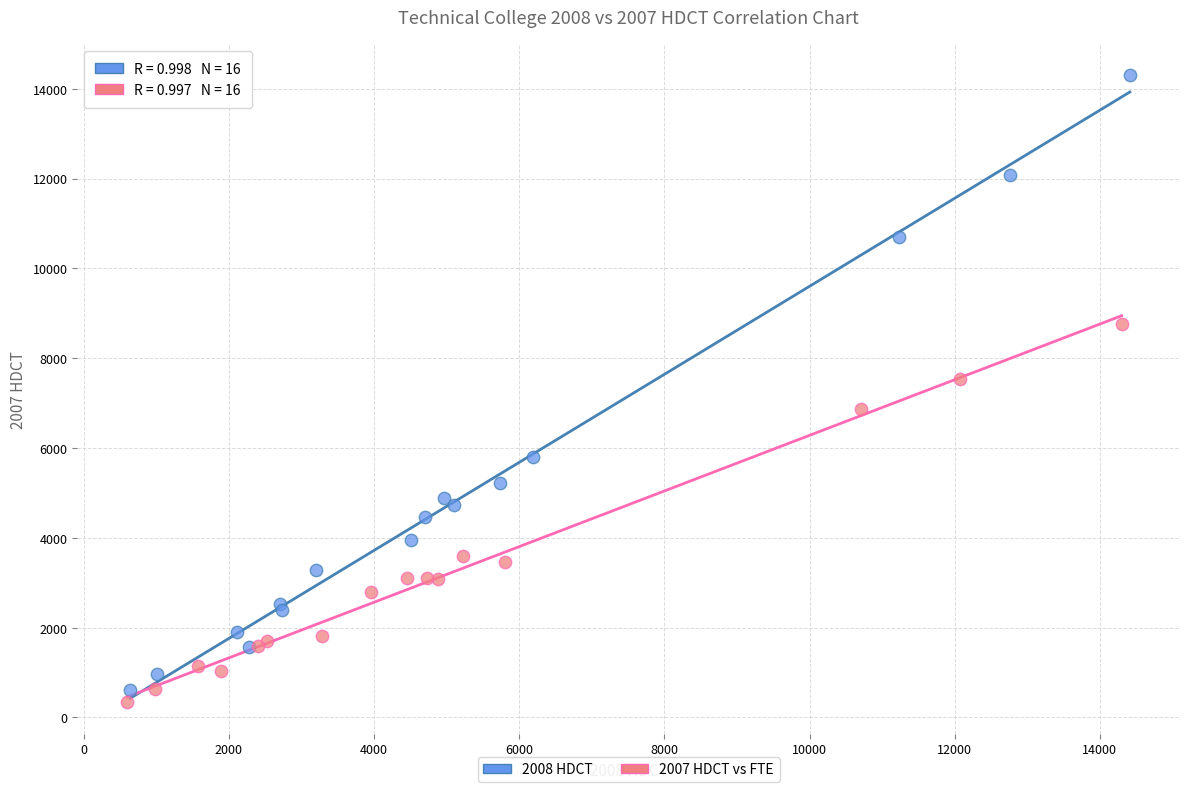

Which series contains the lowest Y value?

2007 HDCT vs FTE